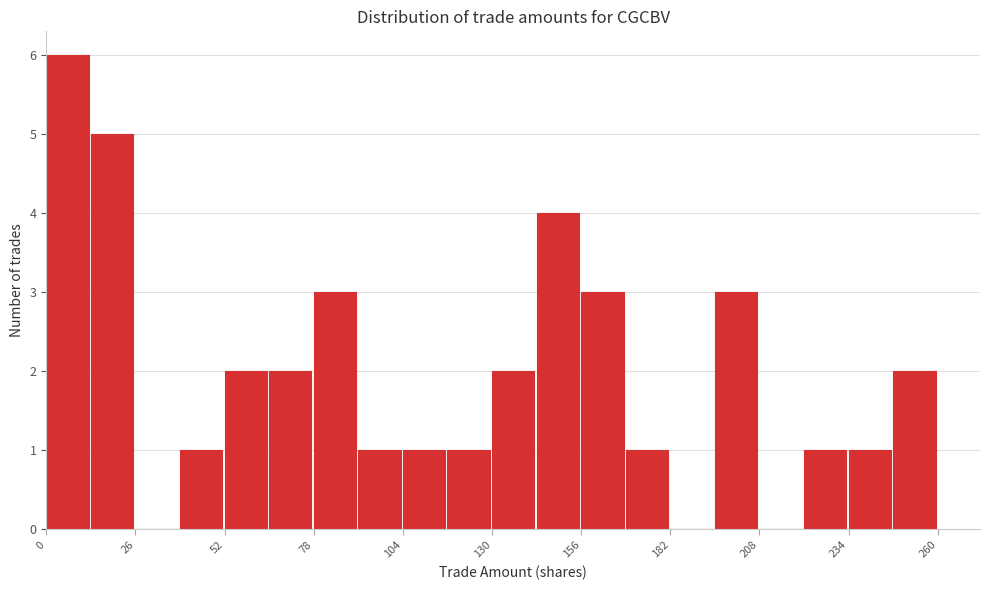

Read against the x-axis, roughly where is the centre of the tallest bar?

5